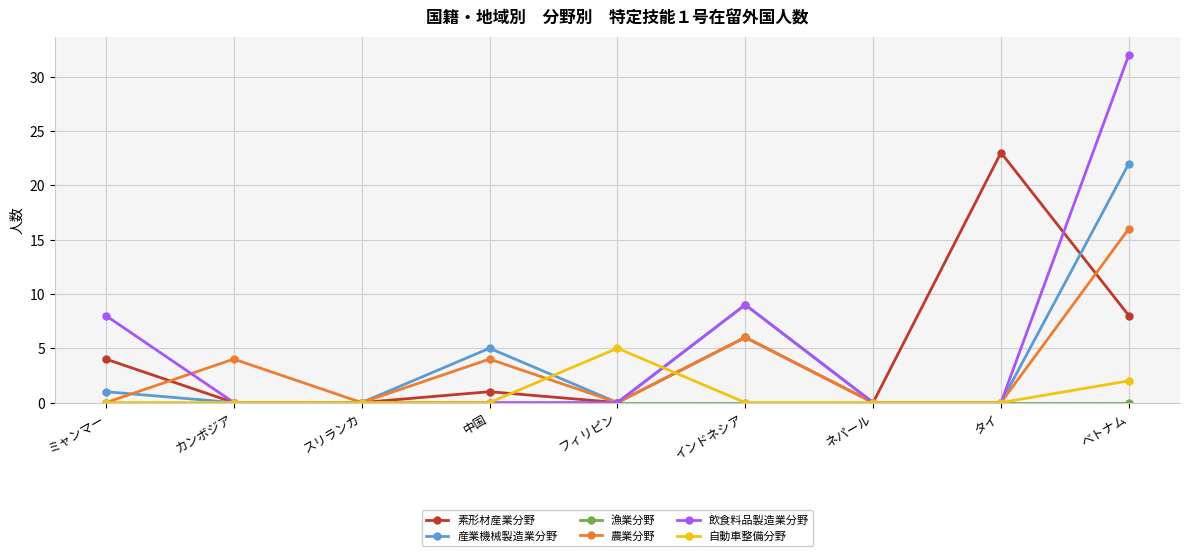

True or false: 飲食料品製造業分野 has a value of 3 at インドネシア.

False